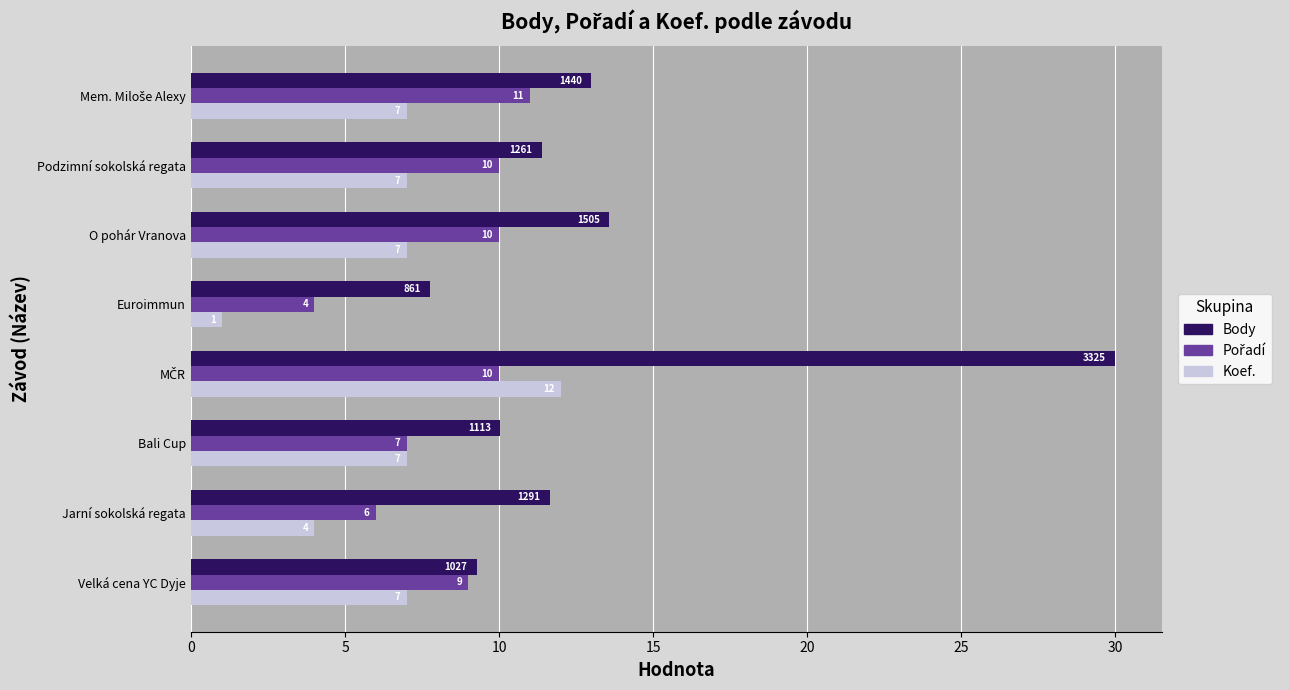

Is it true that Body equals 7.8 at Euroimmun?

True